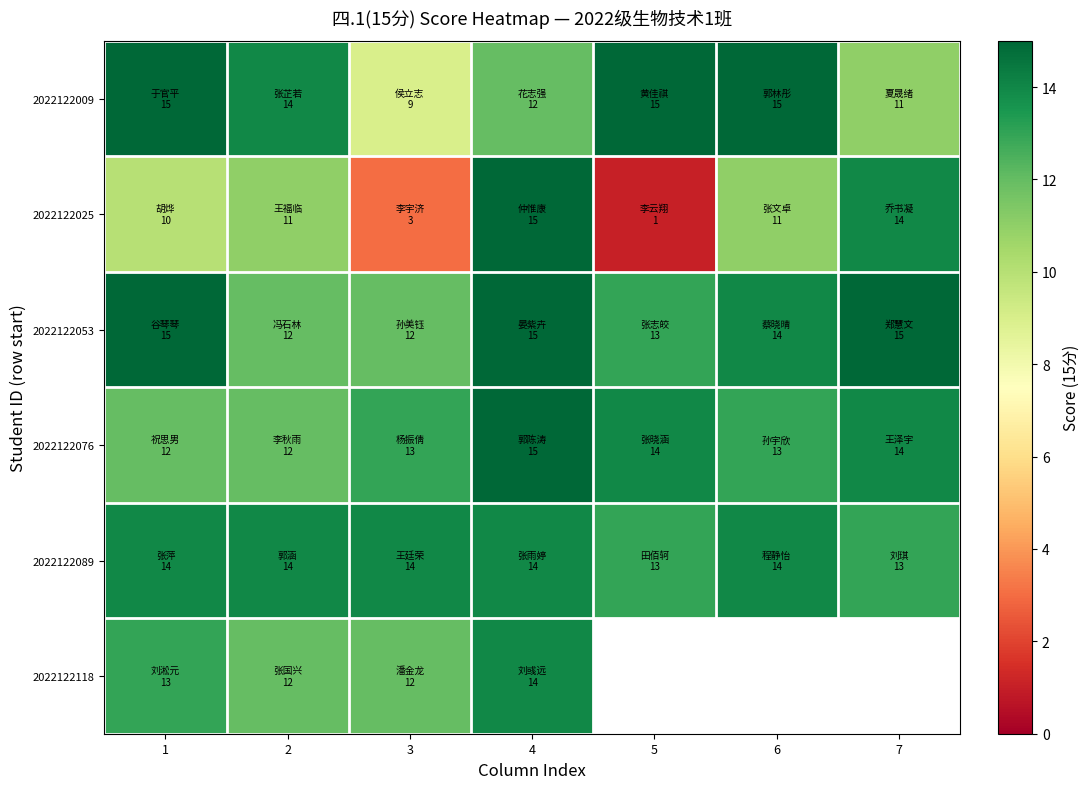

True or false: 2022122009 has a value of 13.2 at 3.

False